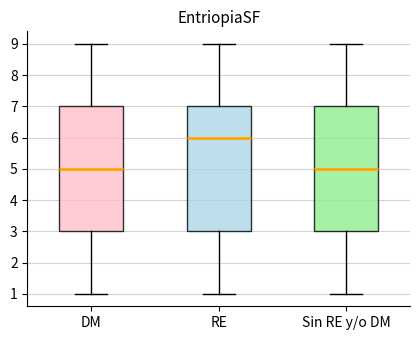

Reading left to right, transcribe this box plot: for each box, give where its median line is, the range the box spans, and where its two whiskers end, as read against the y-axis. The values are not printed on the chart, so give them approximately, as read against the axis.

DM: median 5, box 3 to 7, whiskers 1 to 9
RE: median 6, box 3 to 7, whiskers 1 to 9
Sin RE y/o DM: median 5, box 3 to 7, whiskers 1 to 9